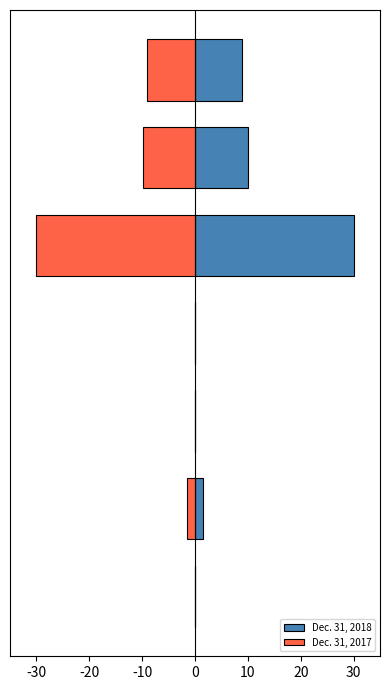

Between -30 and 10, which series saw the biggest shift?

Dec. 31, 2017